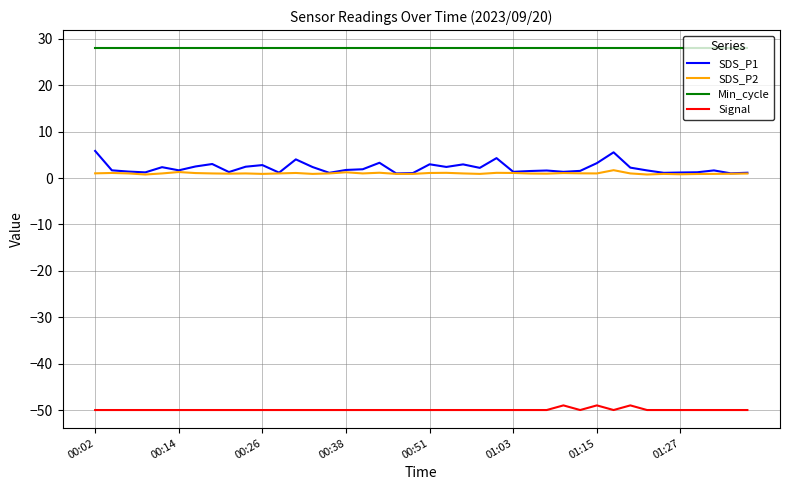

What is the greatest value displayed?

28.0